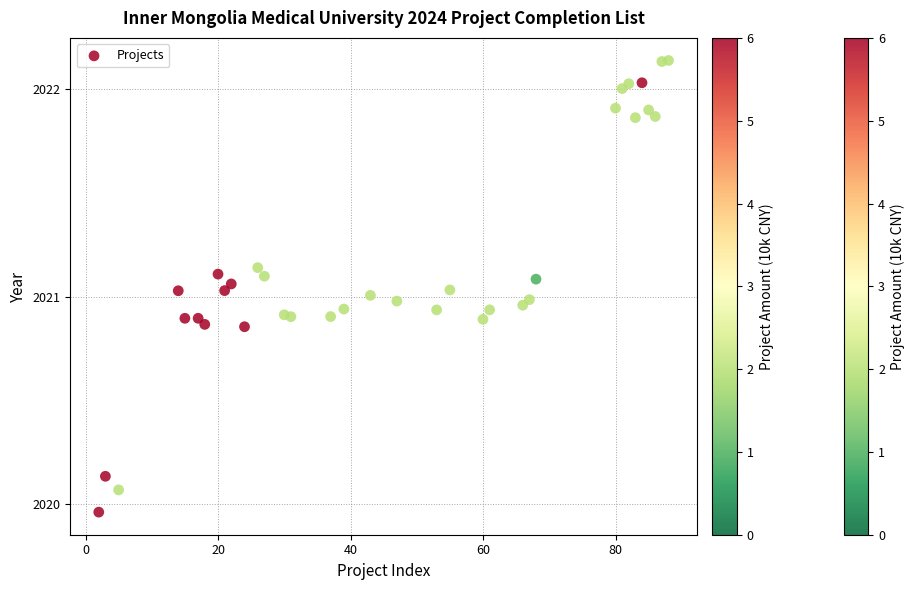

What is the range of X values (max minus min)?

86.0